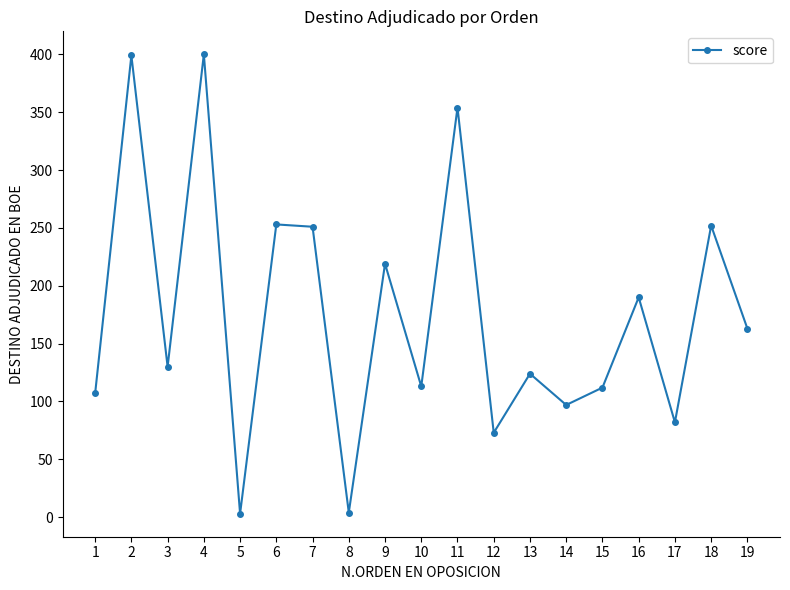

Where is the first local minimum?

3